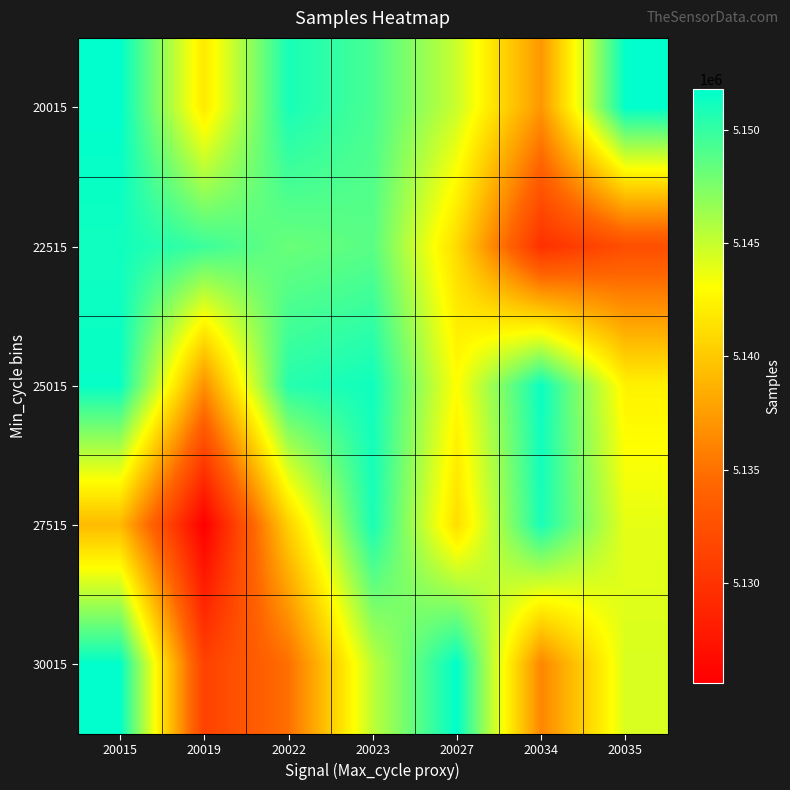

How many data points does each series have?

7